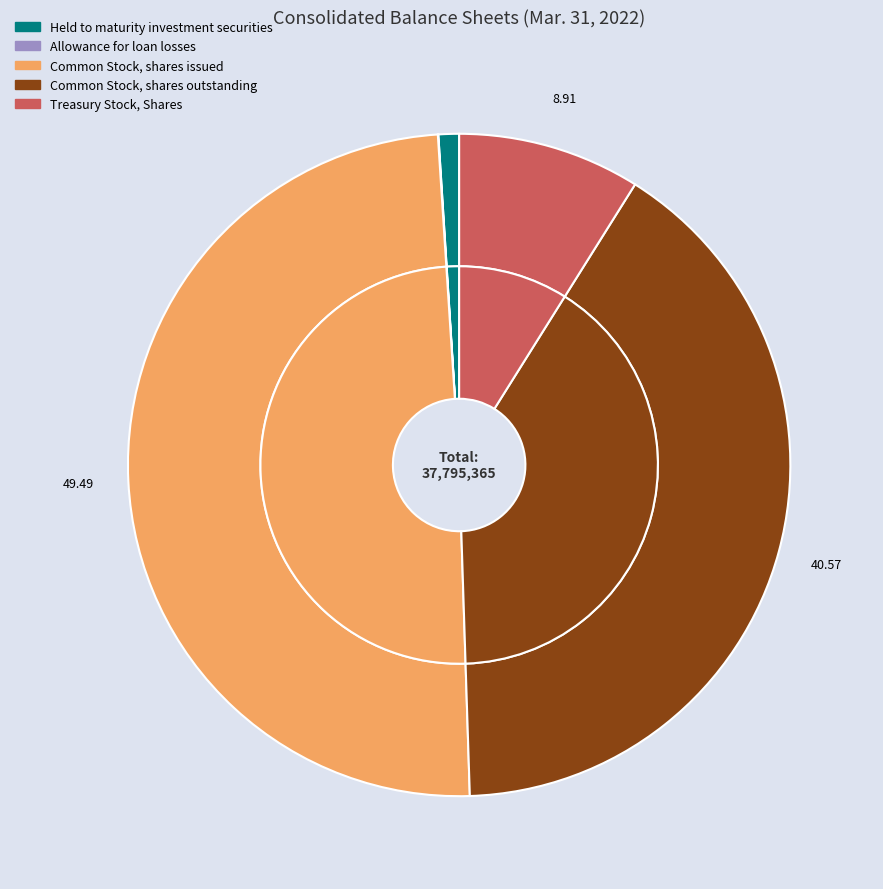

What is the change in value from Held to maturity investment securities to Treasury Stock, Shares?

+2989220